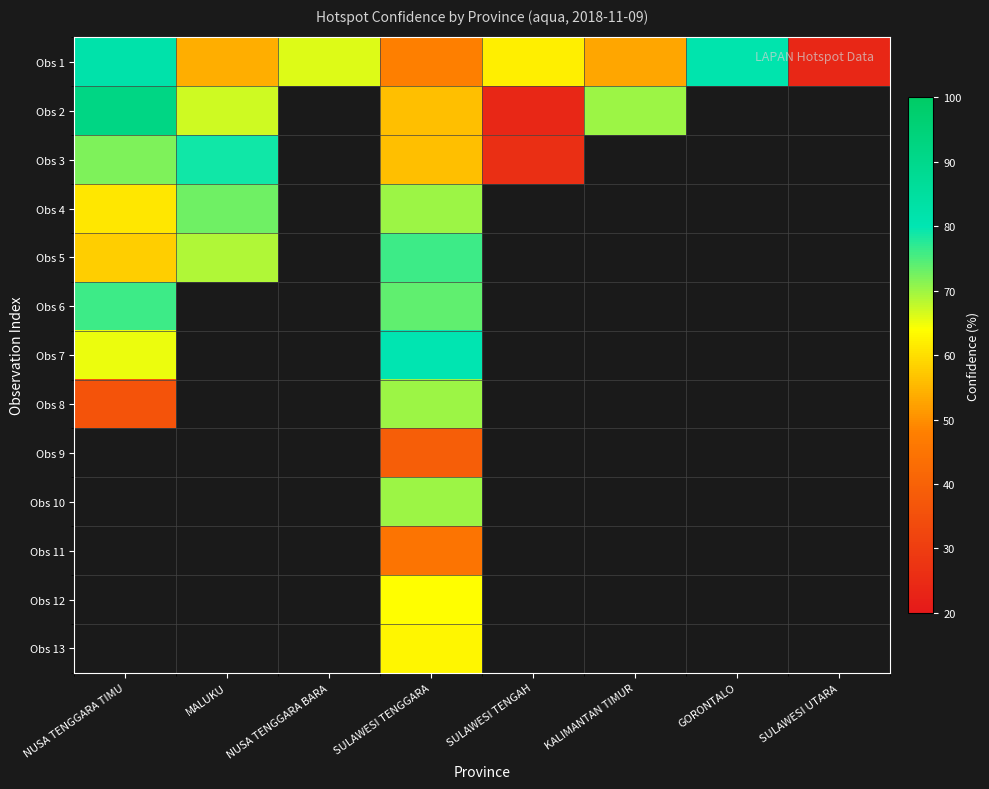

What is the highest value of the Obs 7 series?

80.0